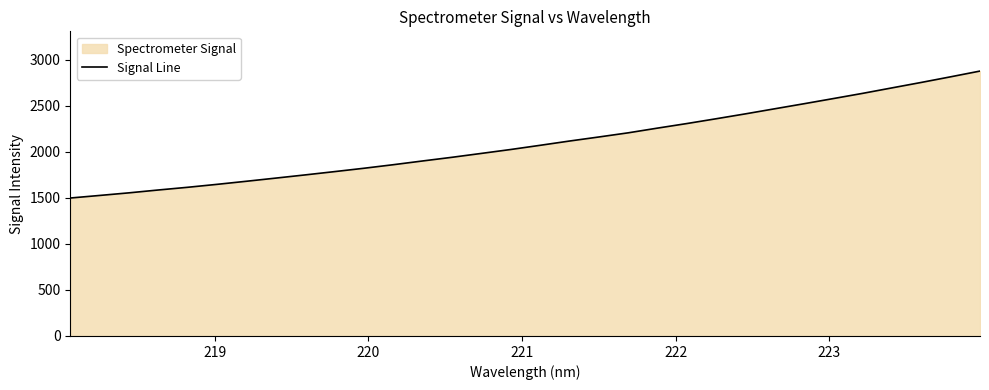

What is the minimum value shown in the chart?

1497.5